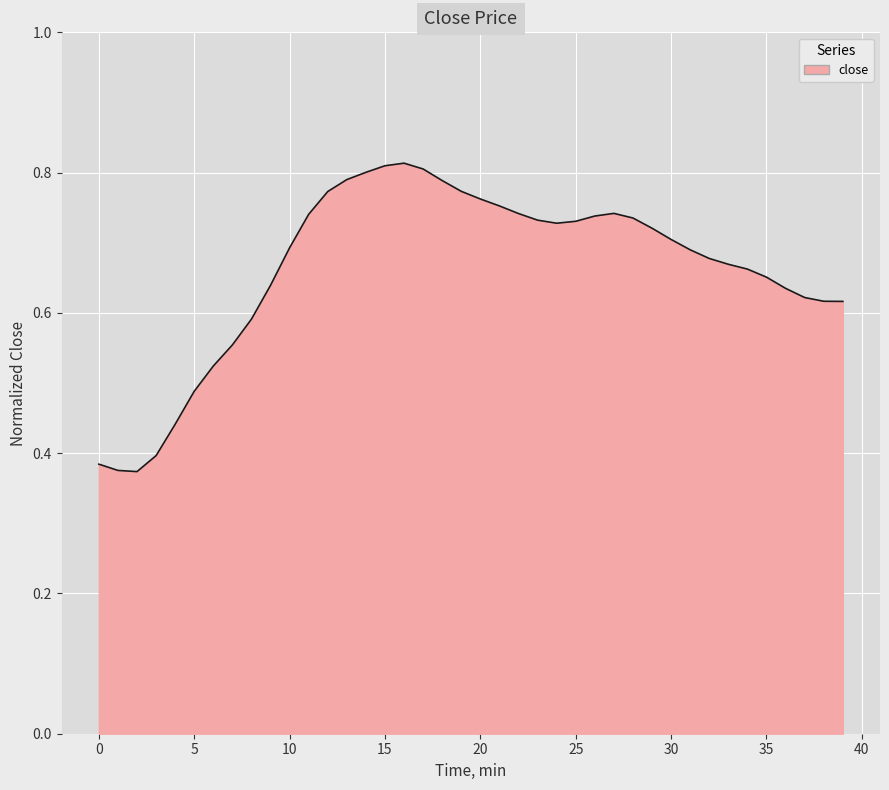

True or false: the data shows 0.7 at 10.

True